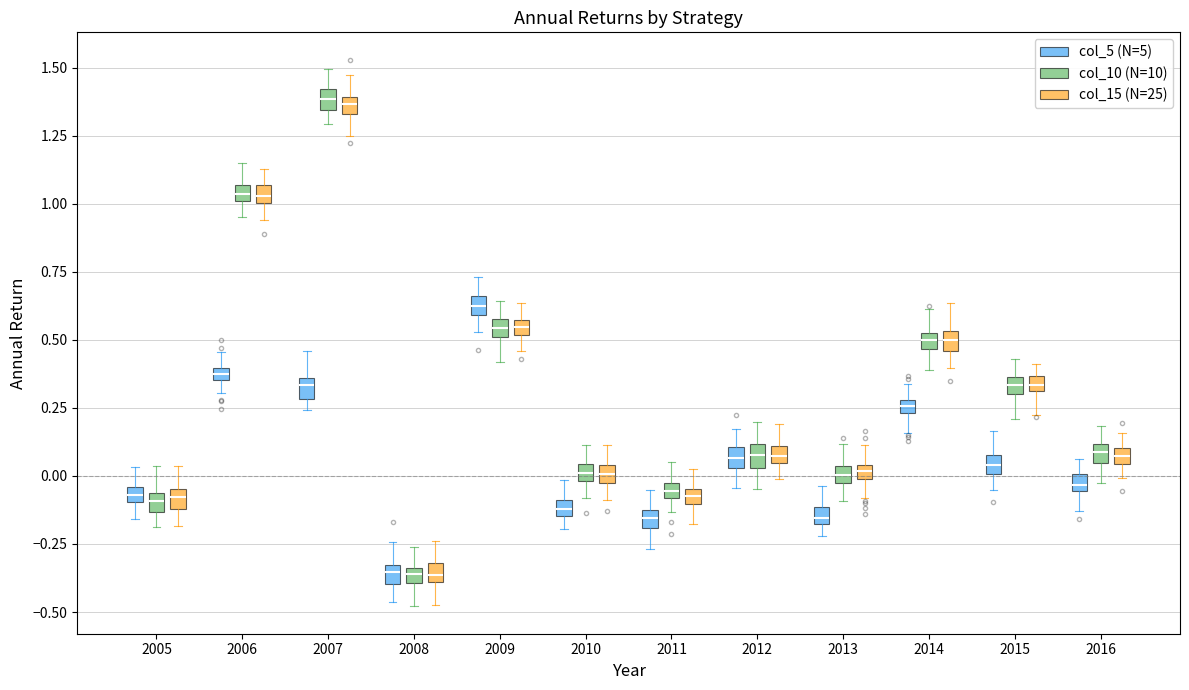

Where does the upper whisker of the box for 2013 (col_5 (N=5)) end on the y-axis? The values are not printed on the chart, so give them approximately, as read against the axis.

-0.05